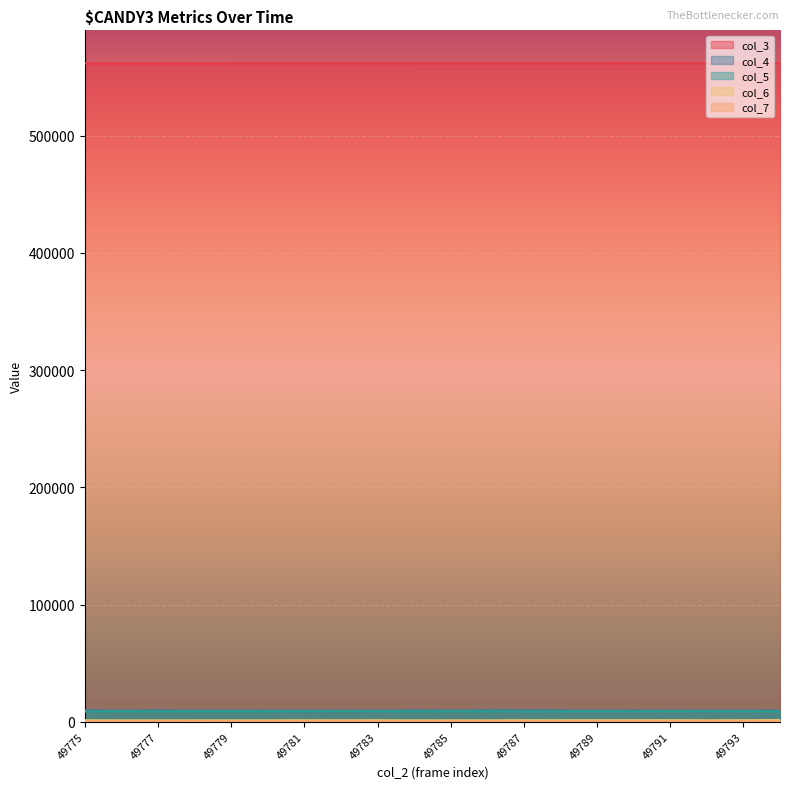

True or false: col_4 has more than 2 interior local peaks.

True